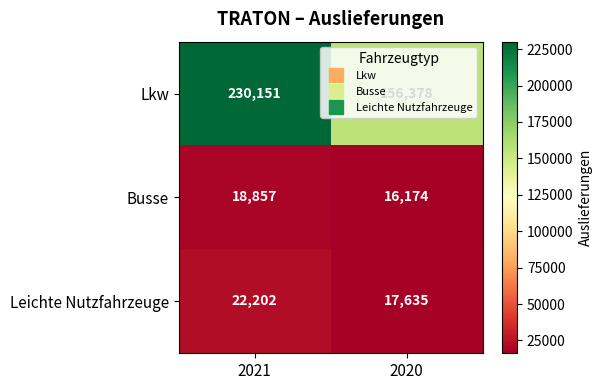

How many values in the Lkw series are below 230151?

1